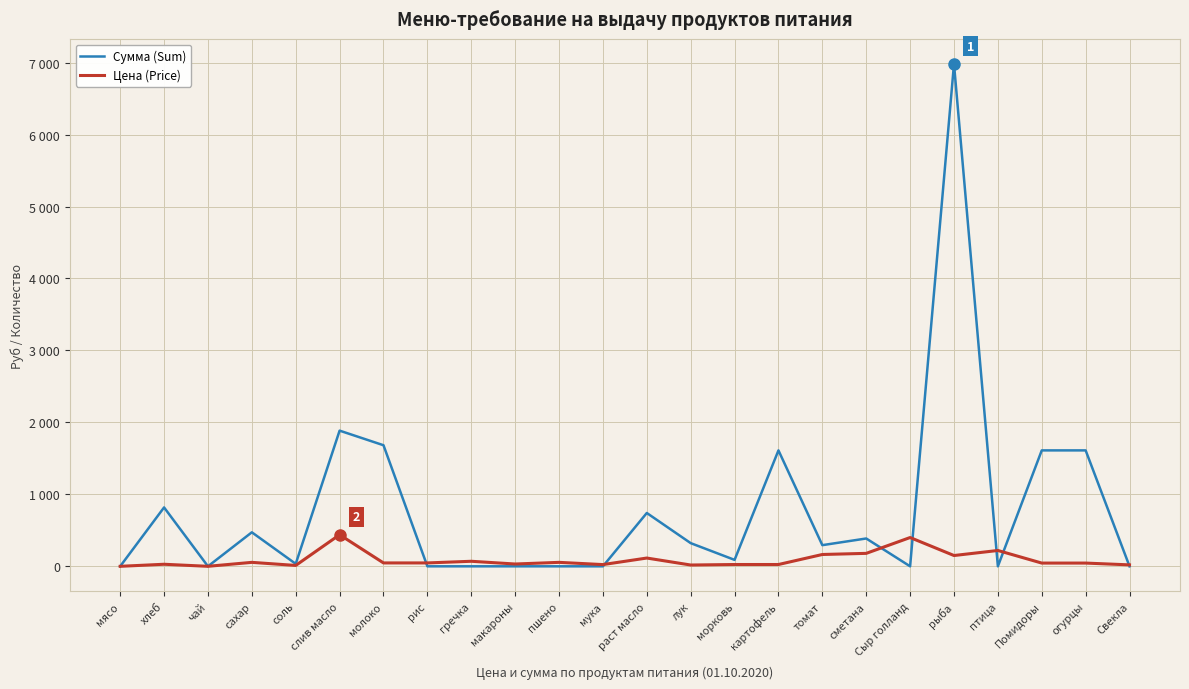

What is the label of the 19th point from the right?

слив масло